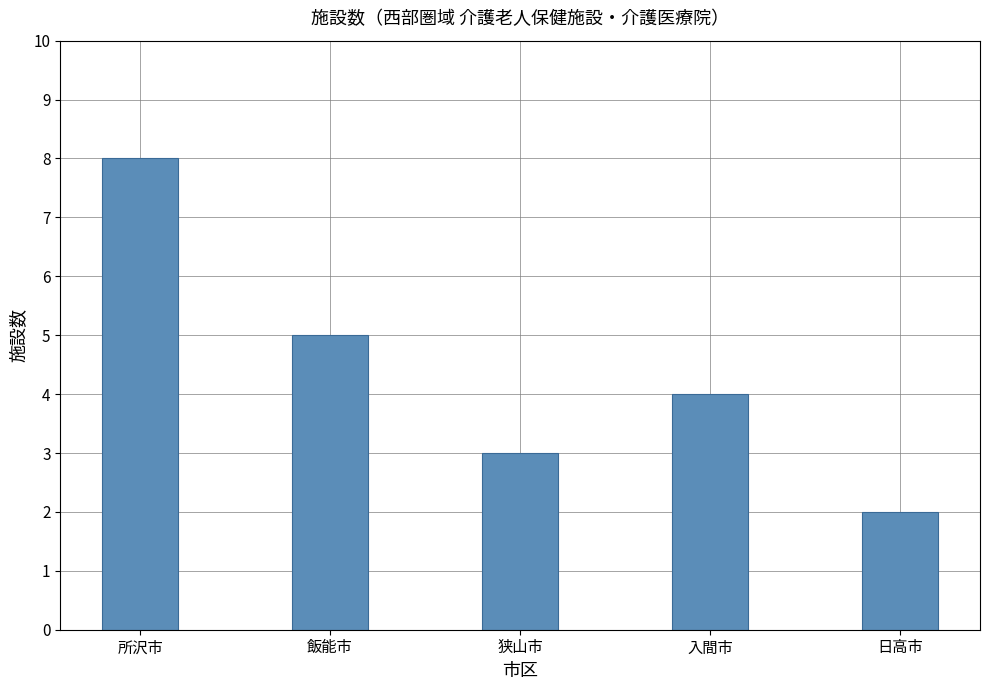

What is the average value?

4